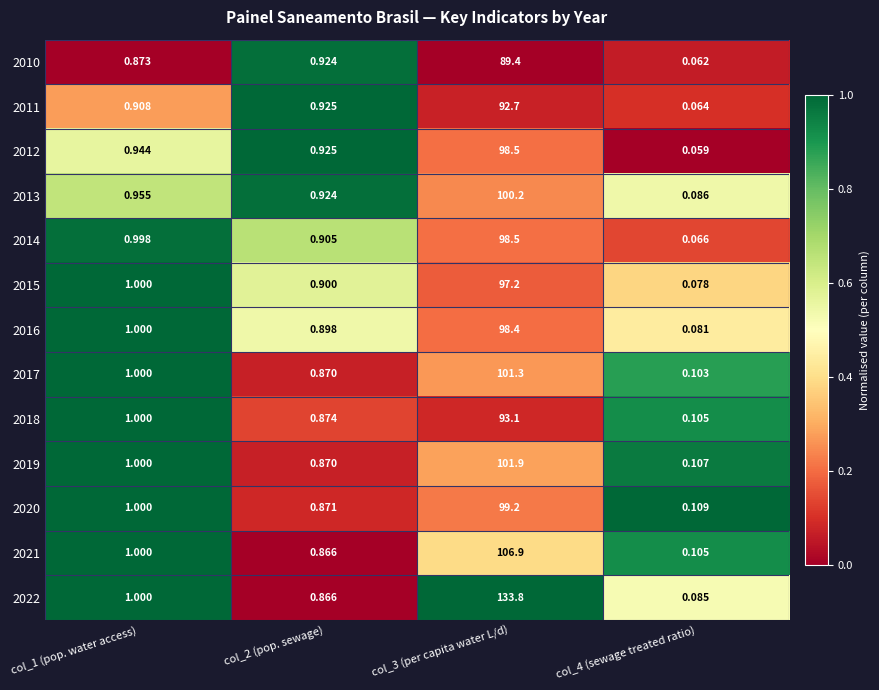

Is the value of 2011 at col_4 (sewage treated ratio) greater than the value of 2015 at col_3 (per capita water L/d)?

No